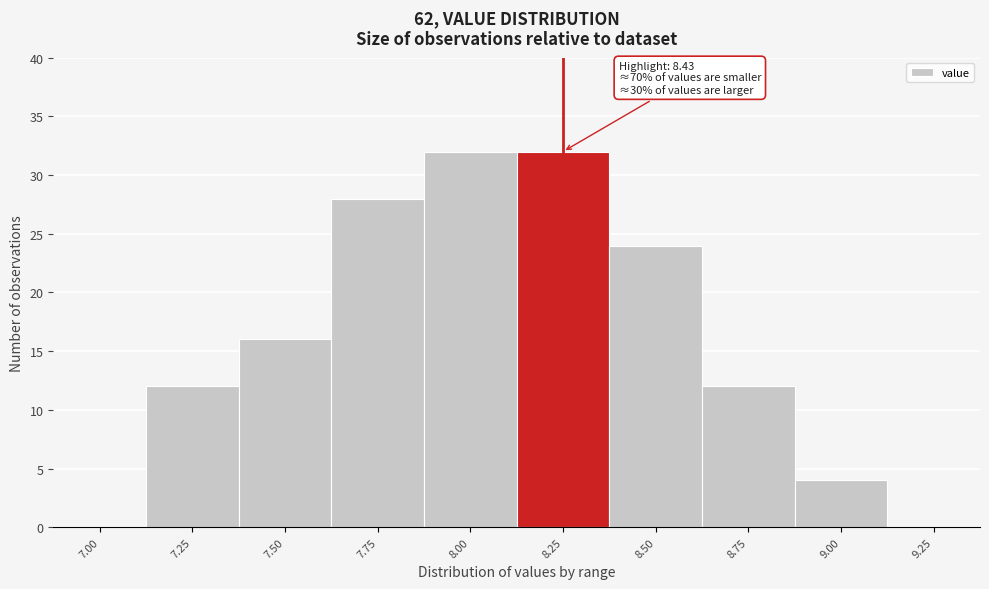

Reading right to left, list all the values displayed in this chart.

9.25=0	9.00=4	8.75=12	8.50=24	8.25=32	8.00=32	7.75=28	7.50=16	7.25=12	7.00=0